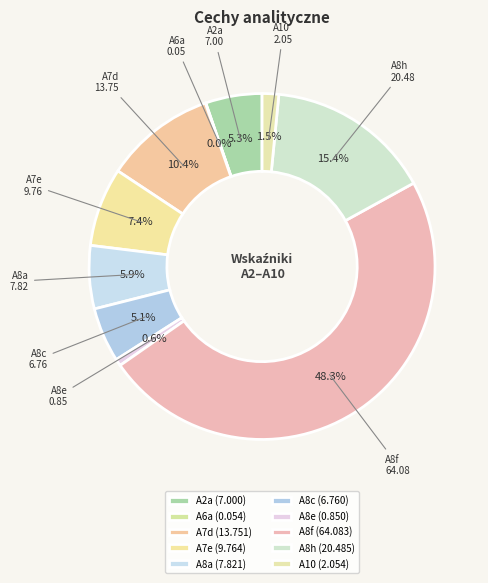

Does A10 represent more than half of the total?

No